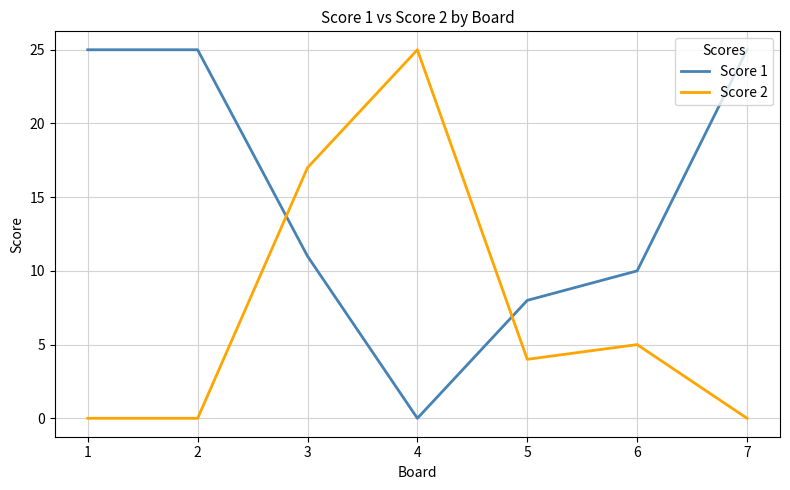

What is the maximum value for Score 1?

25